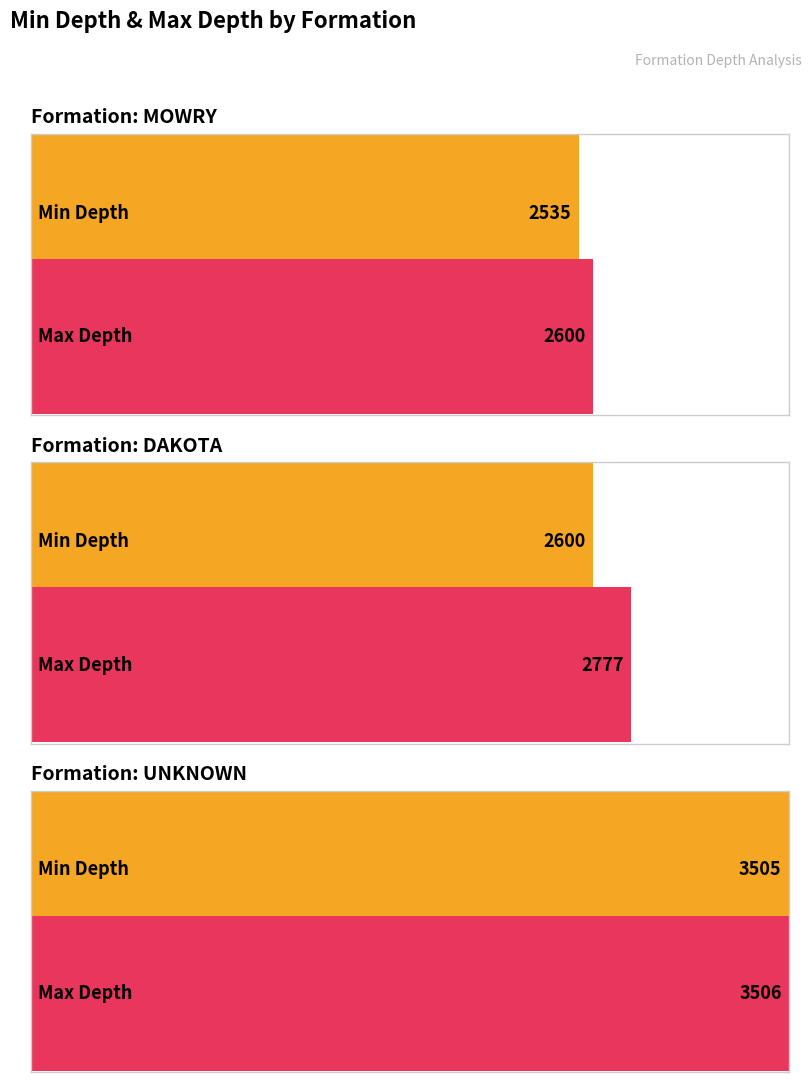

Which category has the lowest value in the Min Depth series?

MOWRY